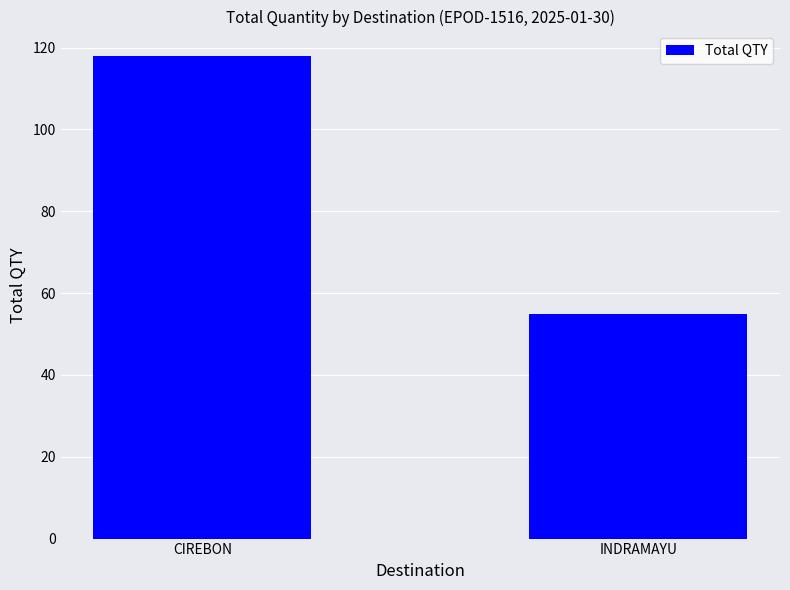

What position from the left is CIREBON?

1